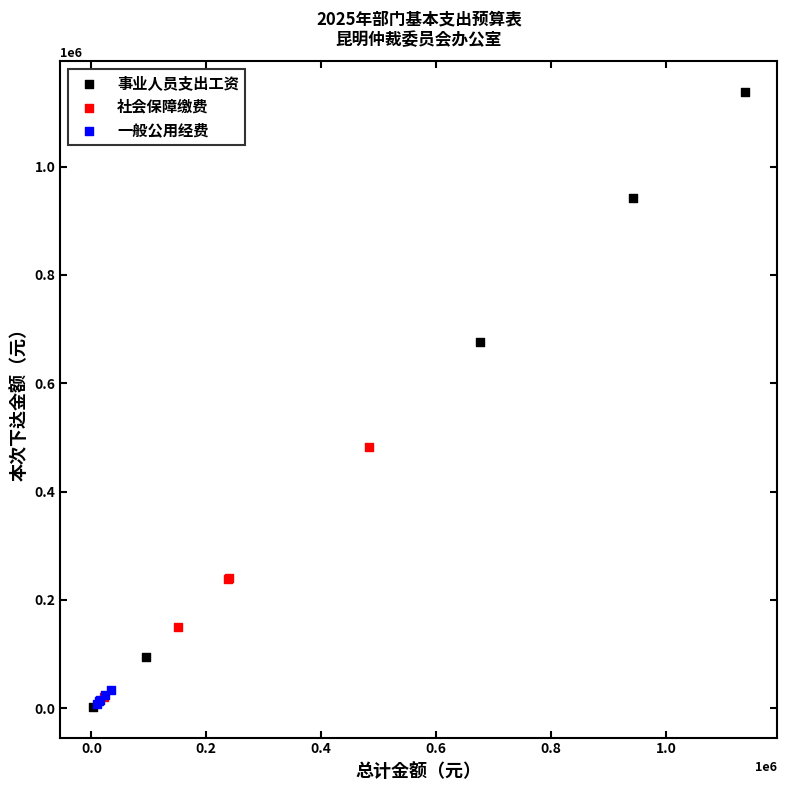

Which series reaches the maximum Y coordinate?

事业人员支出工资